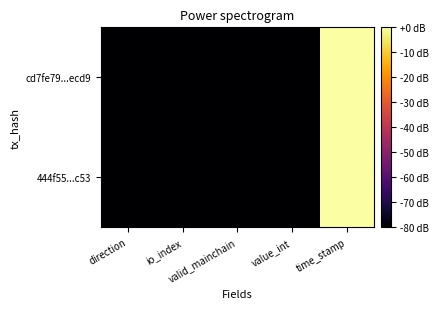

Reading left to right, extract all data points from this chart.

cd7fe79...ecd9: direction=-80.0	io_index=-80.0	valid_mainchain=-80.0	value_int=-80.0	time_stamp=0.0
444f55...c53: direction=-80.0	io_index=-80.0	valid_mainchain=-80.0	value_int=-80.0	time_stamp=-0.0